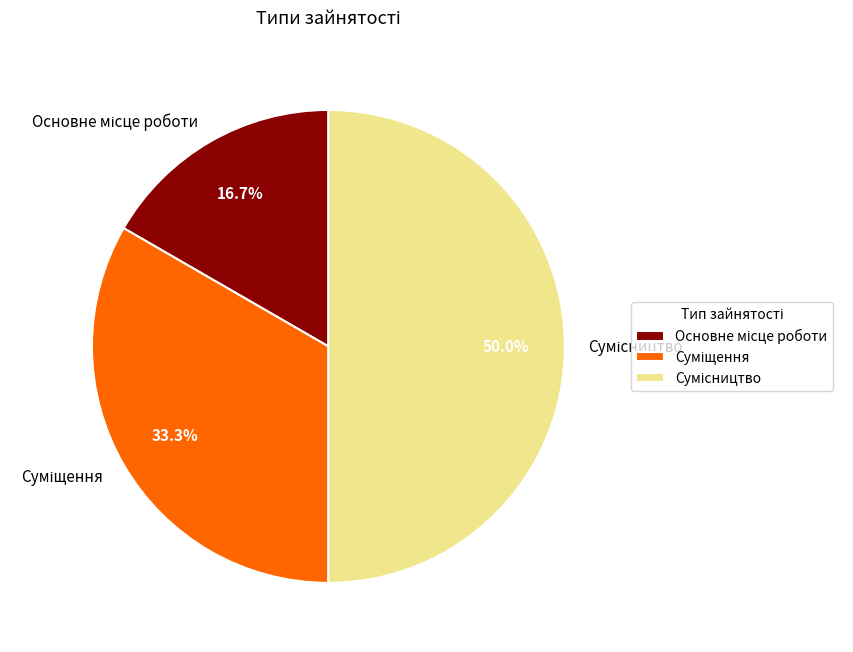

How many slices are in this pie chart?

3